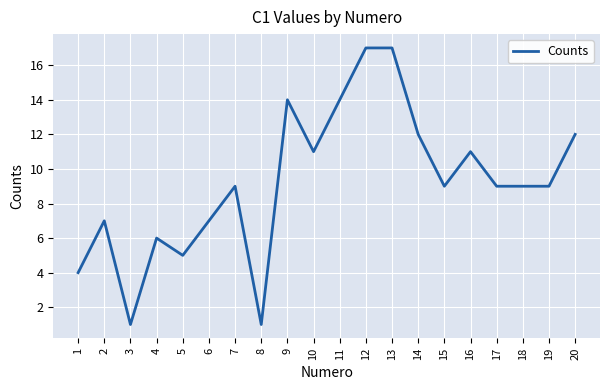

What is the maximum value shown in the chart?

17